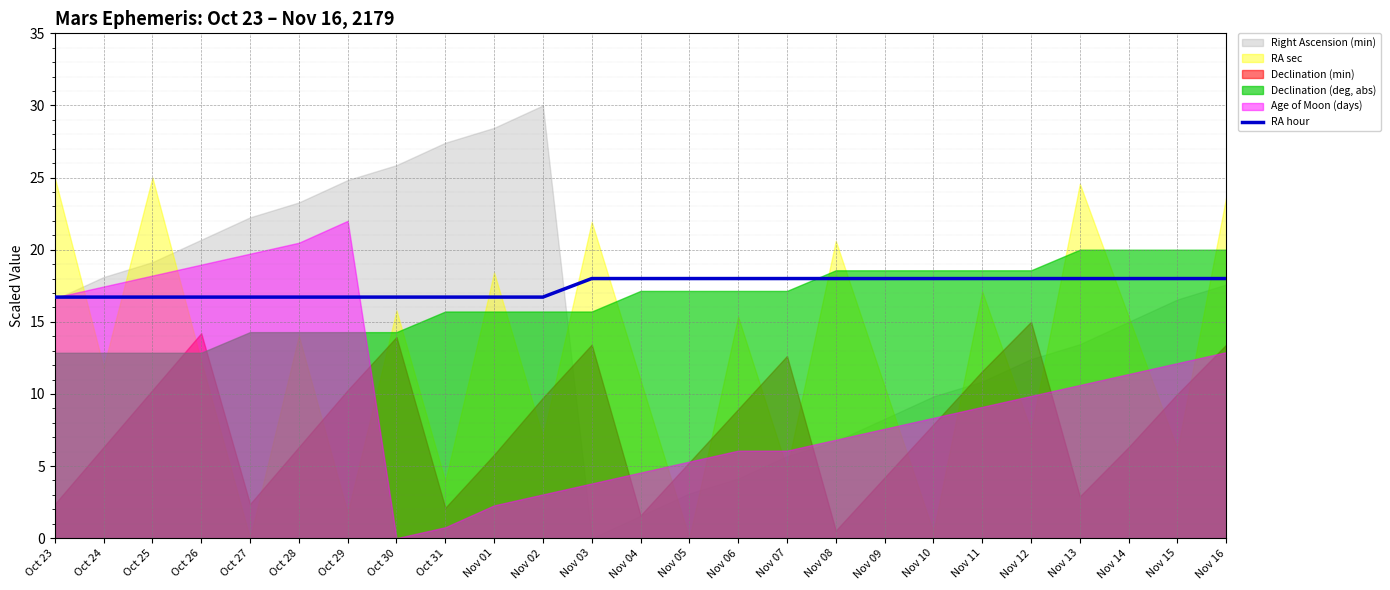

True or false: RA hour has a value of 16.7 at Oct 31.

True